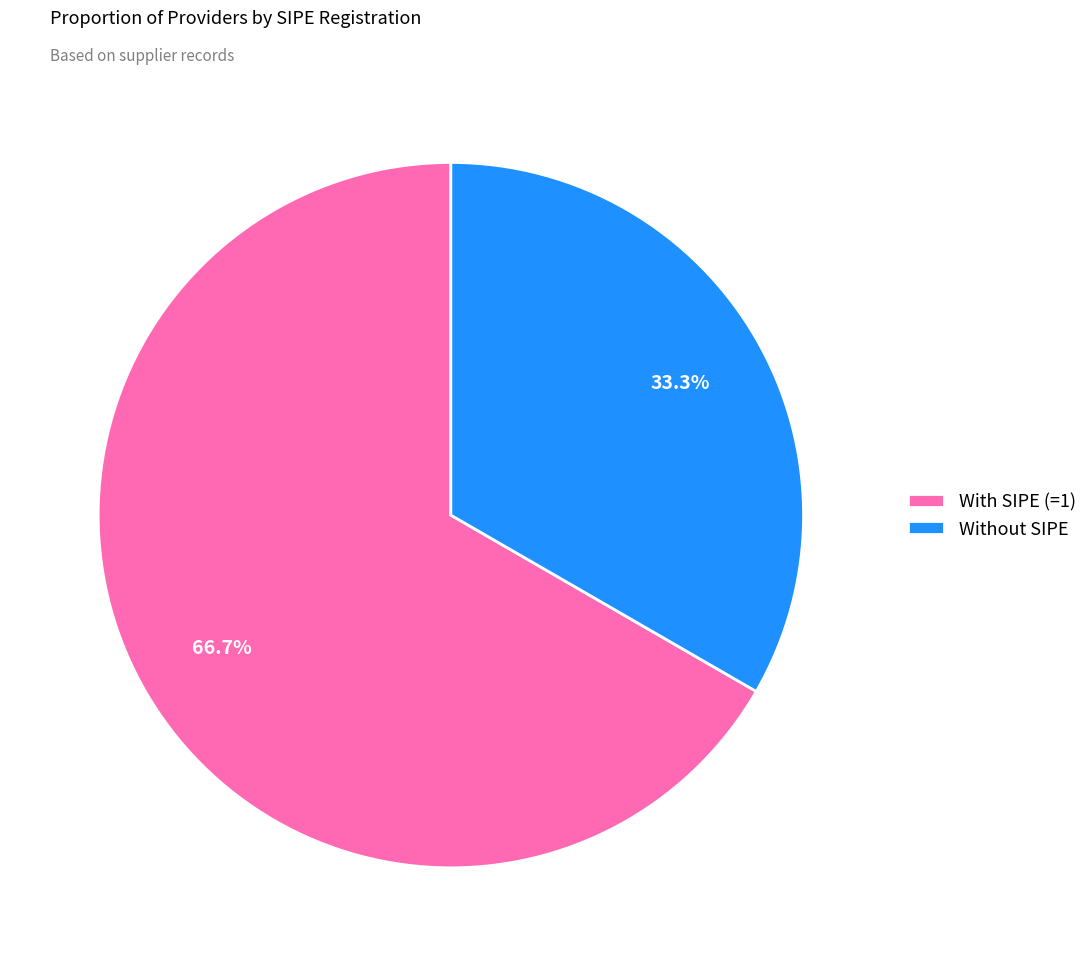

Count the number of slices in the pie.

2